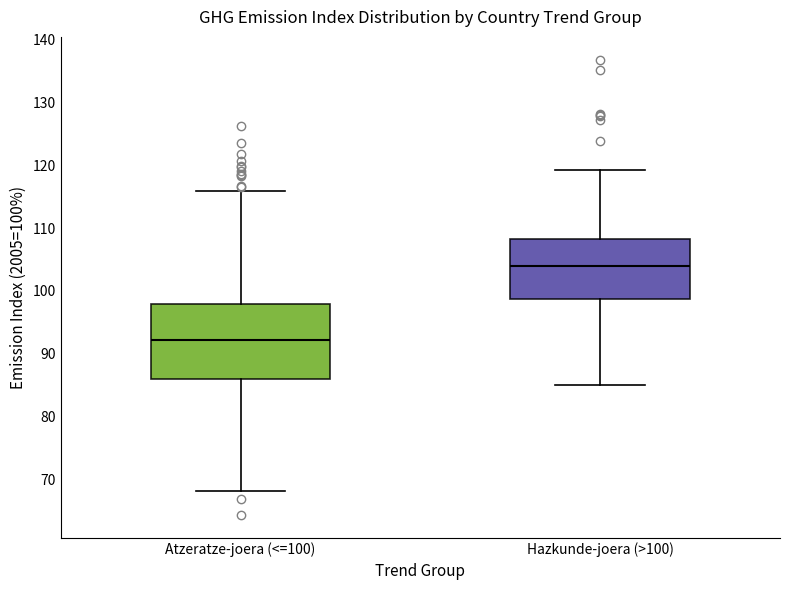

Where does the upper whisker of the box for Hazkunde-joera (>100) end on the y-axis? The values are not printed on the chart, so give them approximately, as read against the axis.

119